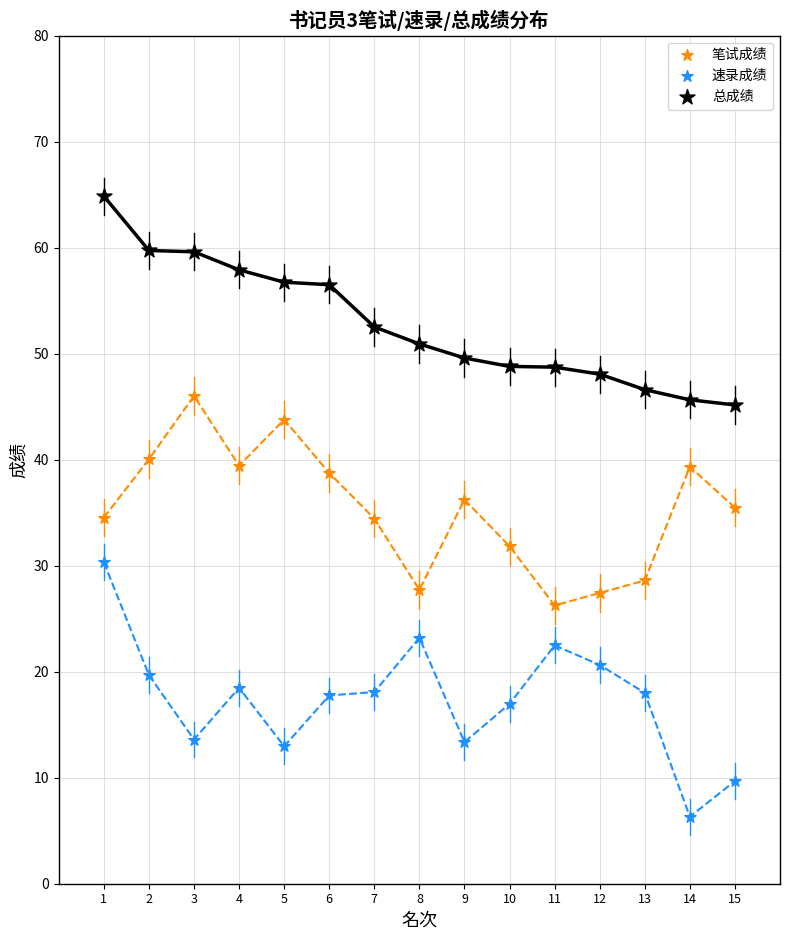

What is the X range (max minus min) for the scatter plot?

14.0